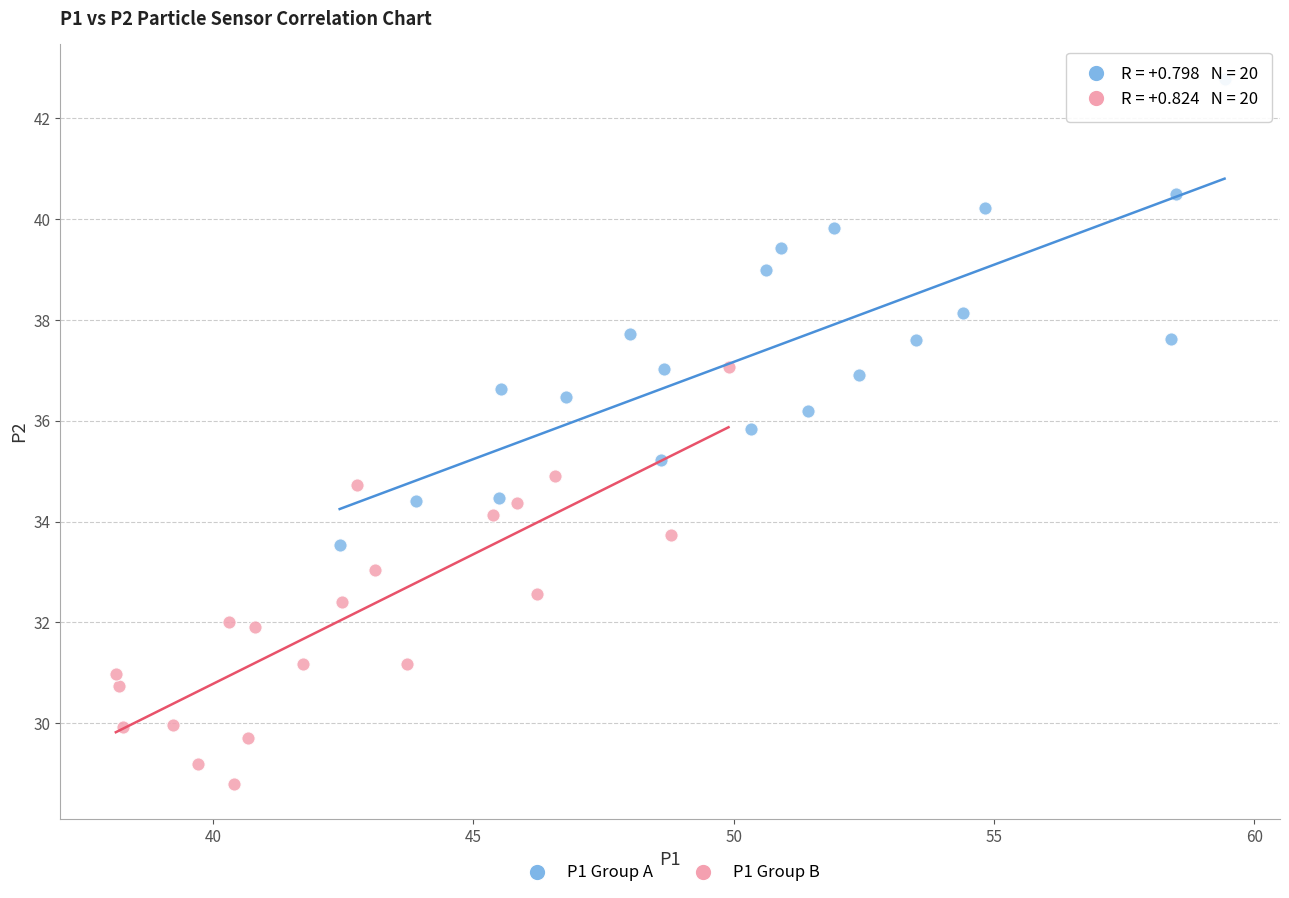

Which series reaches the minimum Y coordinate?

P1 Group B